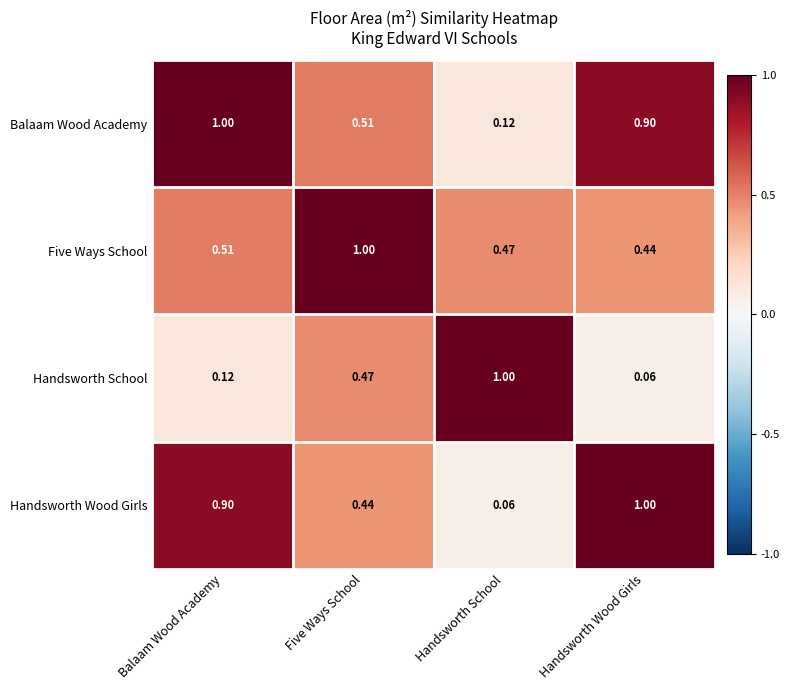

Rank the series at Balaam Wood Academy from lowest to highest value.

Handsworth School, Five Ways School, Handsworth Wood Girls, Balaam Wood Academy